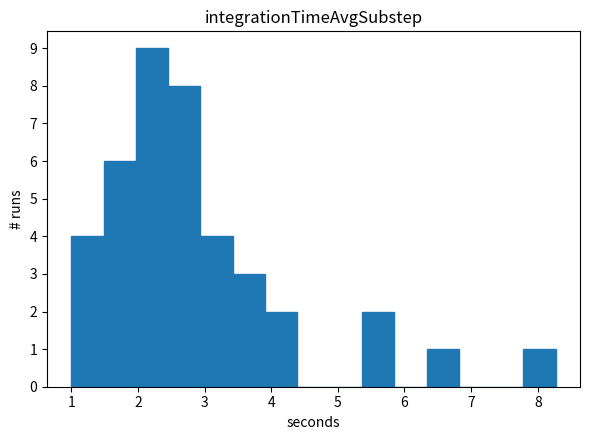

Reading left to right, transcribe this chart: for each bar, give the range it covers on the x-axis and its height. Neither the bar edges nor the heights are printed on the chart, so give them approximately, as read against the axes.

1.0 to 1.5: 4
1.5 to 2.0: 6
2.0 to 2.5: 9
2.5 to 2.9: 8
2.9 to 3.4: 4
3.4 to 3.9: 3
3.9 to 4.4: 2
4.4 to 4.9: 0
4.9 to 5.4: 0
5.4 to 5.8: 2
5.8 to 6.3: 0
6.3 to 6.8: 1
6.8 to 7.3: 0
7.3 to 7.8: 0
7.8 to 8.3: 1